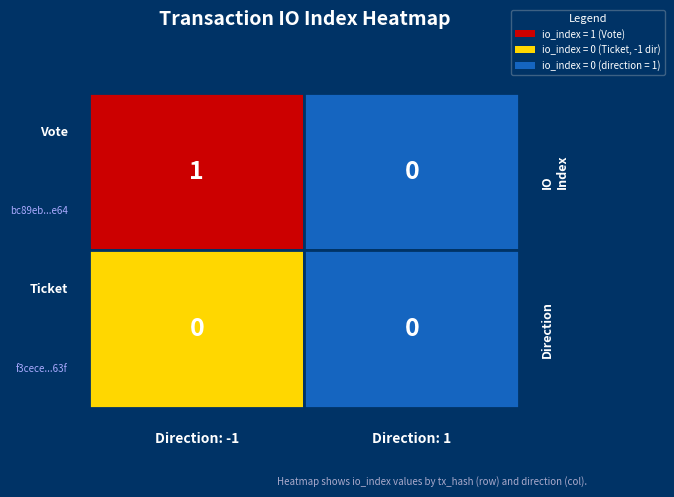

Which series has the largest total across all categories?

bc89eb0721c6bdde7e197f457058237d5806e64